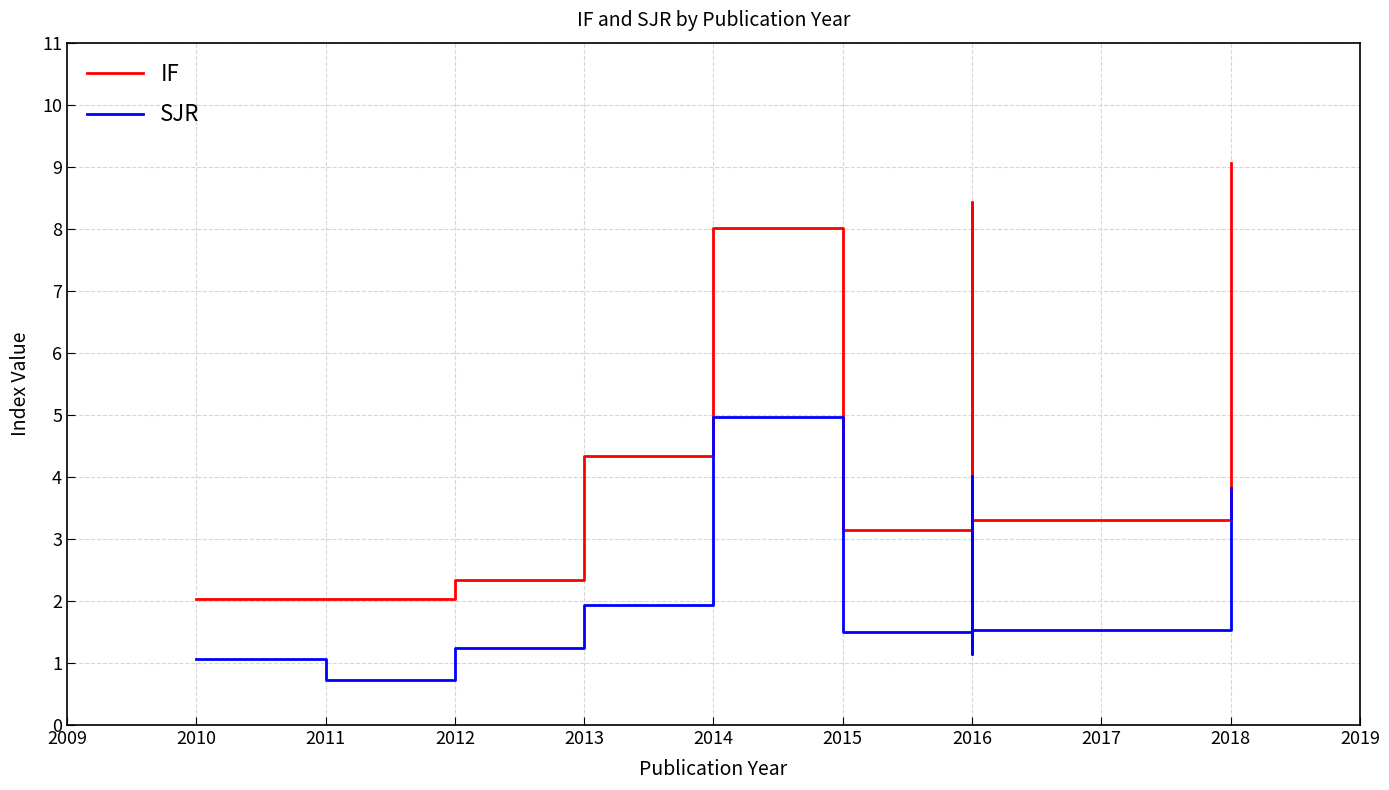

Is it true that the value at x is 3226?

False